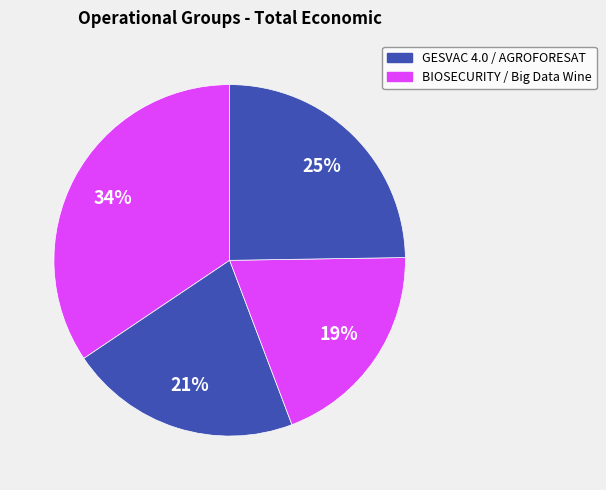

Does any single category account for the majority?

No